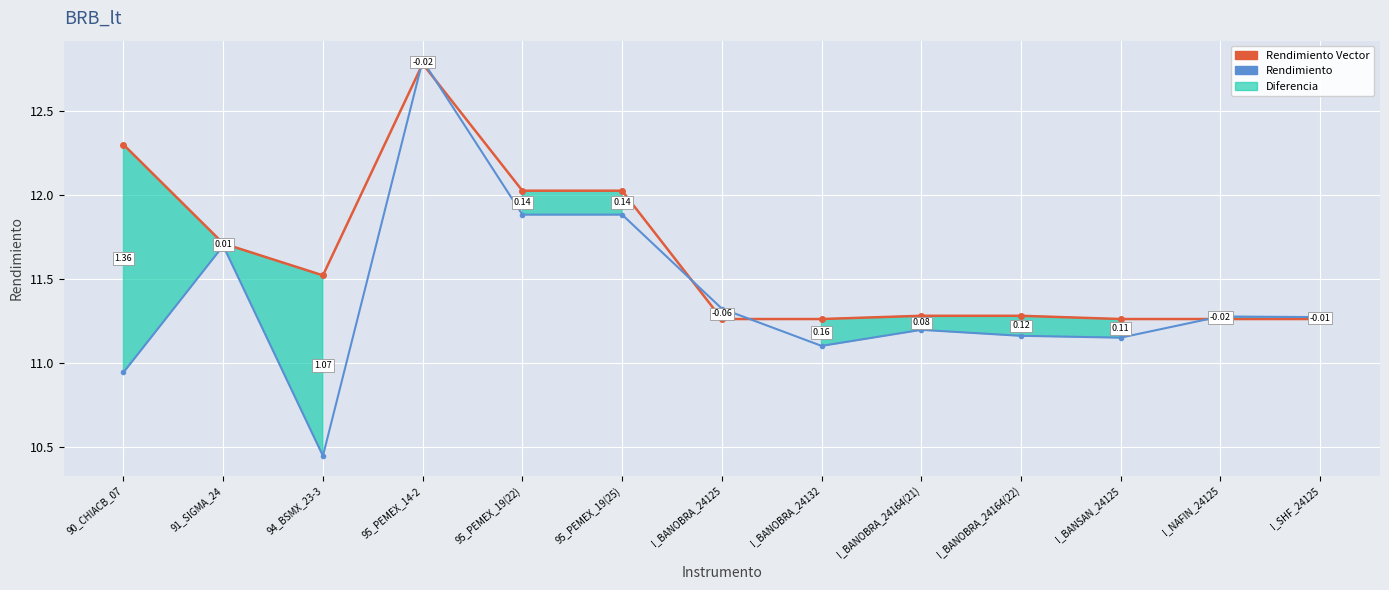

List the series in order of their peak value, highest first.

Rendimiento, Rendimiento Vector